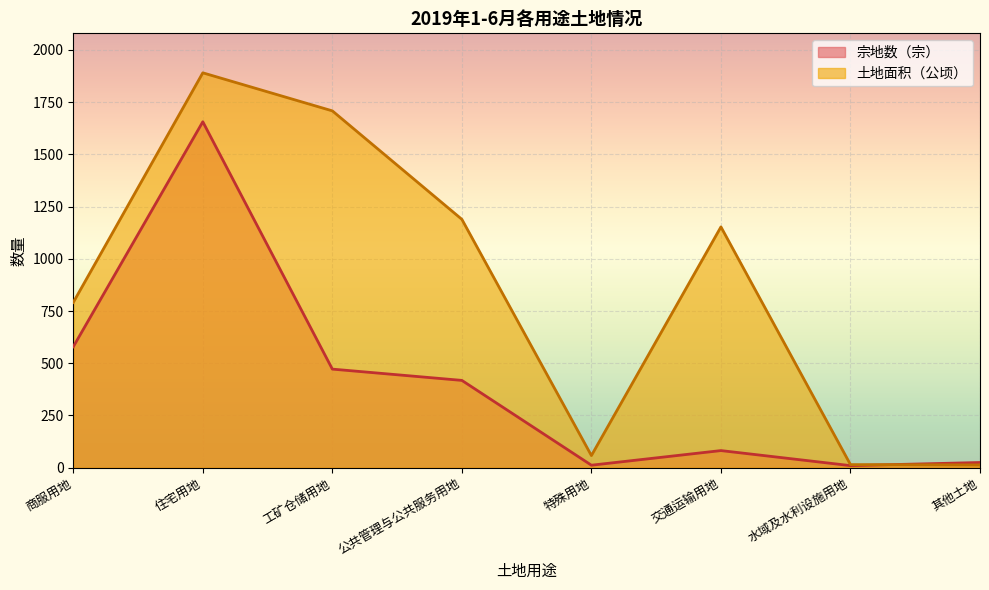

What is the difference between the second highest and second lowest values in the 土地面积（公顷） series?

1693.3